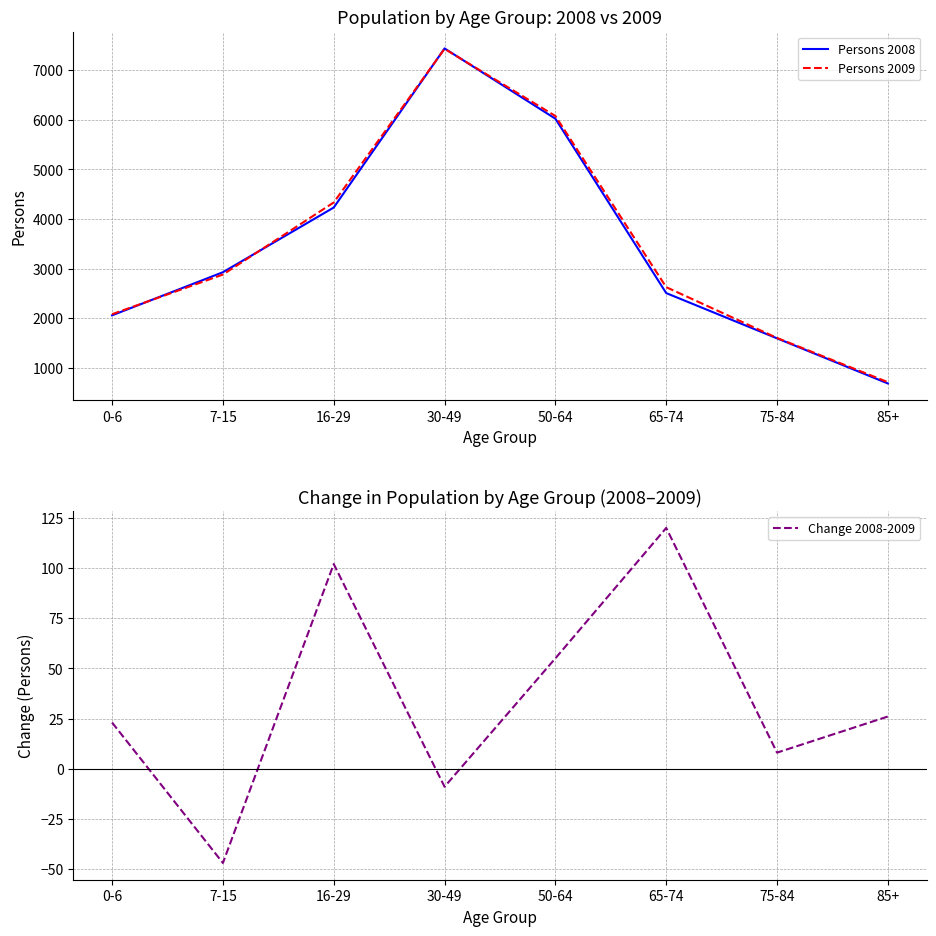

Where is the first local maximum for Change 2008-2009?

16-29